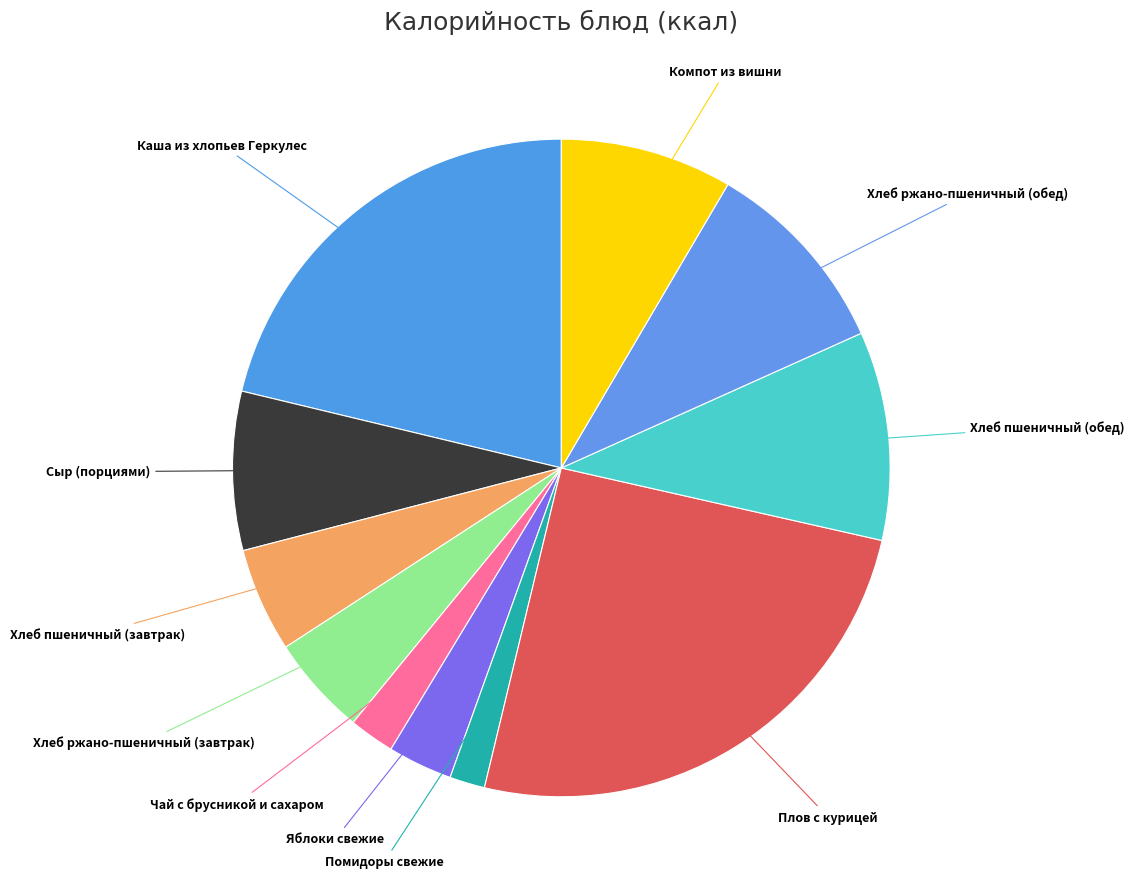

Rank the categories by value from lowest to highest.

Помидоры свежие, Чай с брусникой и сахаром, Яблоки свежие, Хлеб ржано-пшеничный (завтрак), Хлеб пшеничный (завтрак), Сыр (порциями), Компот из вишни, Хлеб ржано-пшеничный (обед), Хлеб пшеничный (обед), Каша из хлопьев Геркулес, Плов с курицей